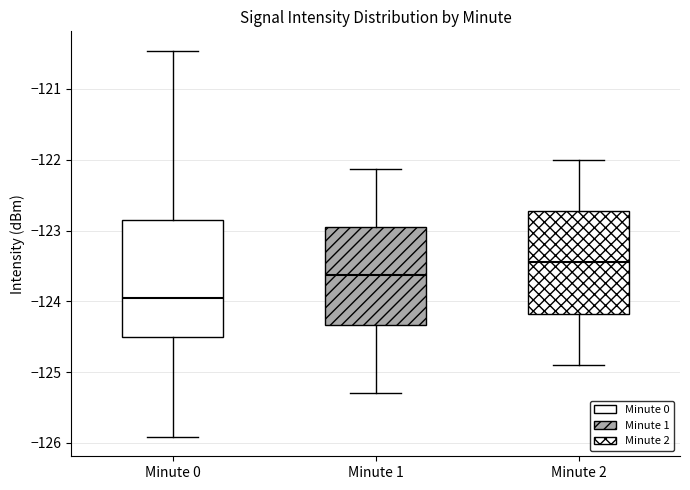

Which box is the tallest, from its lower edge to its upper edge?

Minute 0